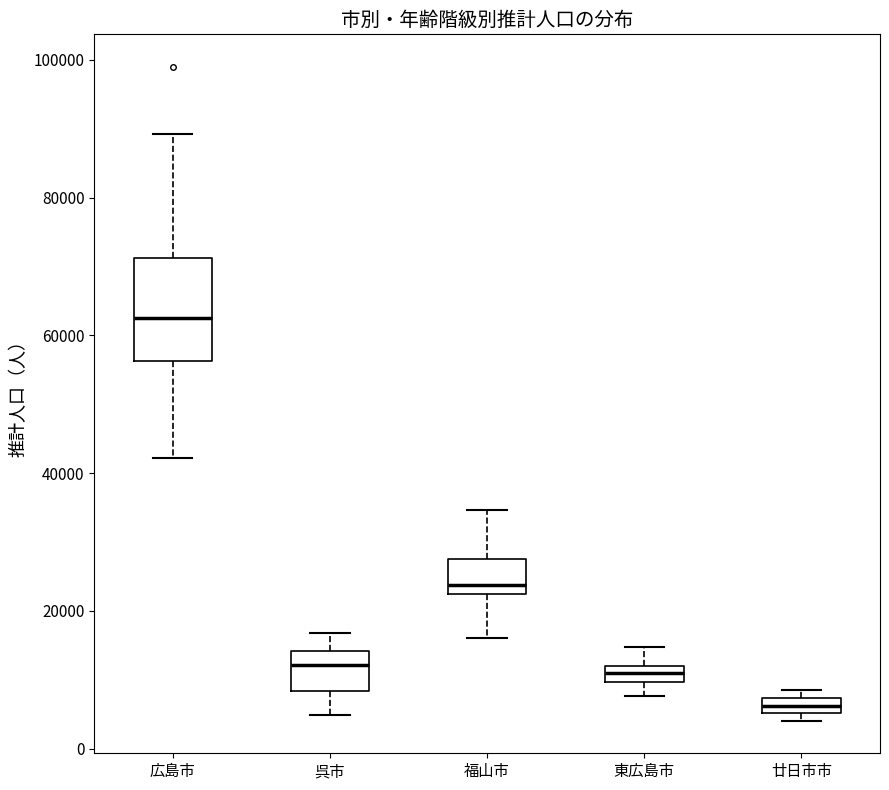

Where is the upper edge of the box for 広島市 on the y-axis? The values are not printed on the chart, so give them approximately, as read against the axis.

72000